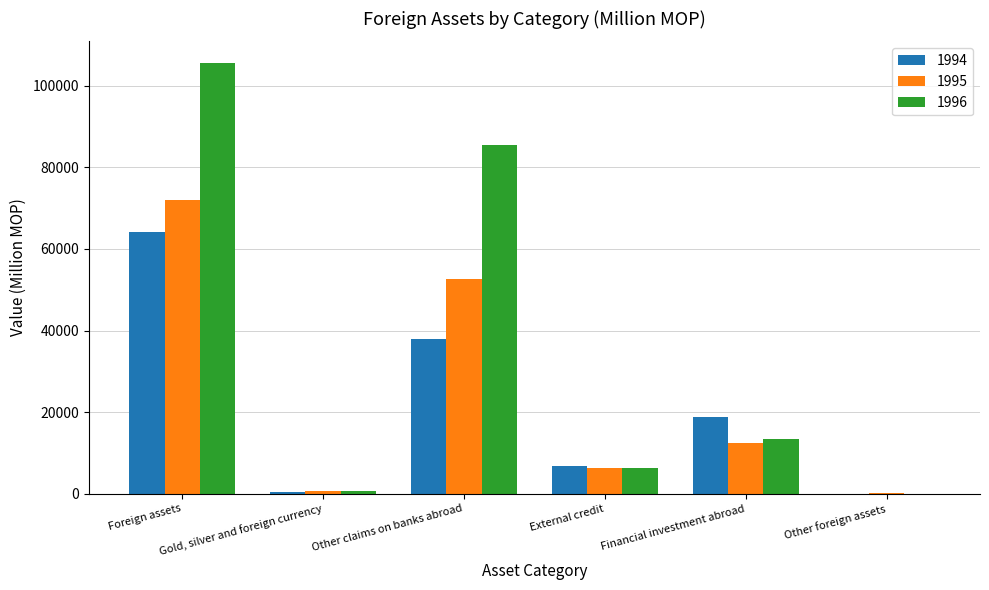

Which series has the largest total across all categories?

1996